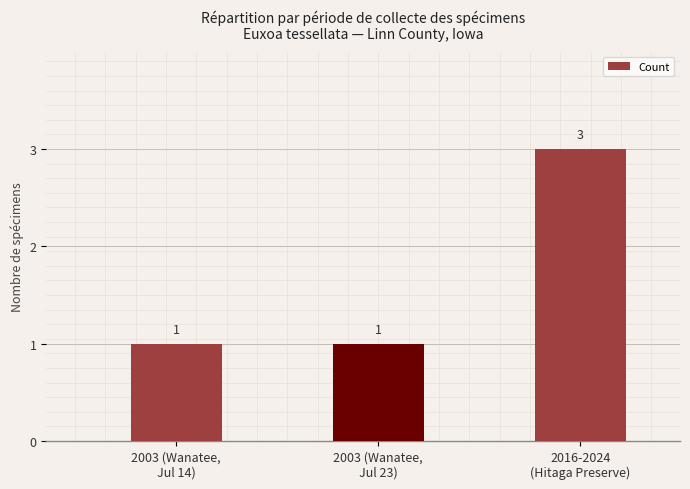

What is the difference between the maximum and second lowest values?

2